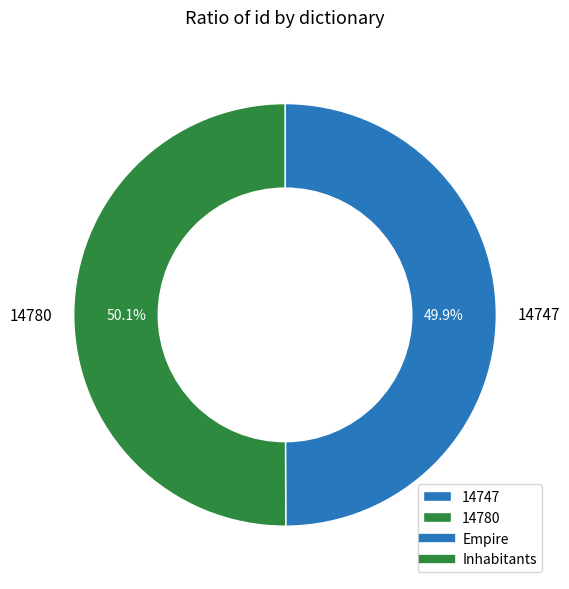

Is there any slice that represents more than half of the pie?

Yes